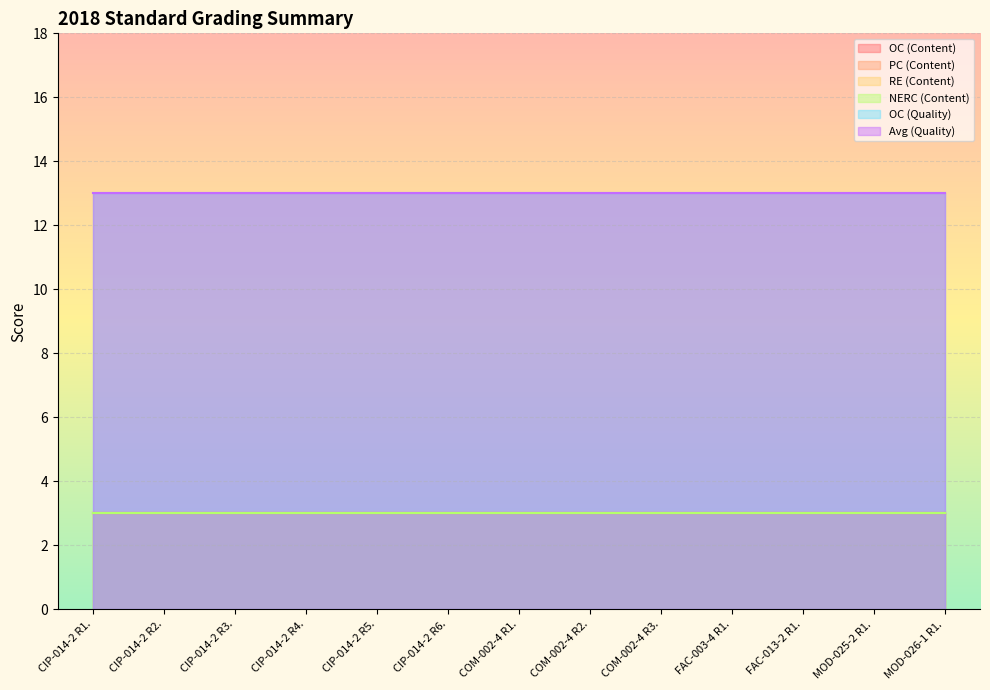

Reading left to right, extract all data points from this chart.

OC (Content): 3	3	3	3	3	3	3	3	3	3	3	3	3
PC (Content): 3	3	3	3	3	3	3	3	3	3	3	3	3
RE (Content): 3	3	3	3	3	3	3	3	3	3	3	3	3
NERC (Content): 3	3	3	3	3	3	3	3	3	3	3	3	3
OC (Quality): 13	13	13	13	13	13	13	13	13	13	13	13	13
Avg (Quality): 13	13	13	13	13	13	13	13	13	13	13	13	13